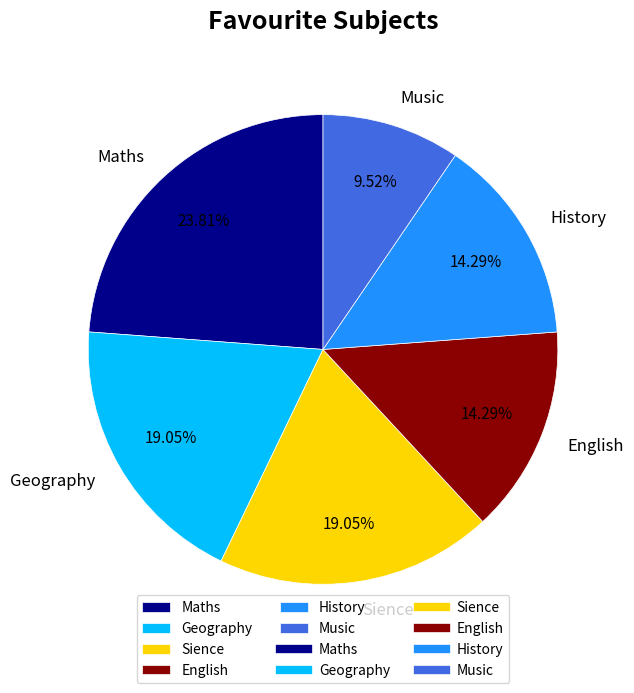

Which slice is the largest?

Maths